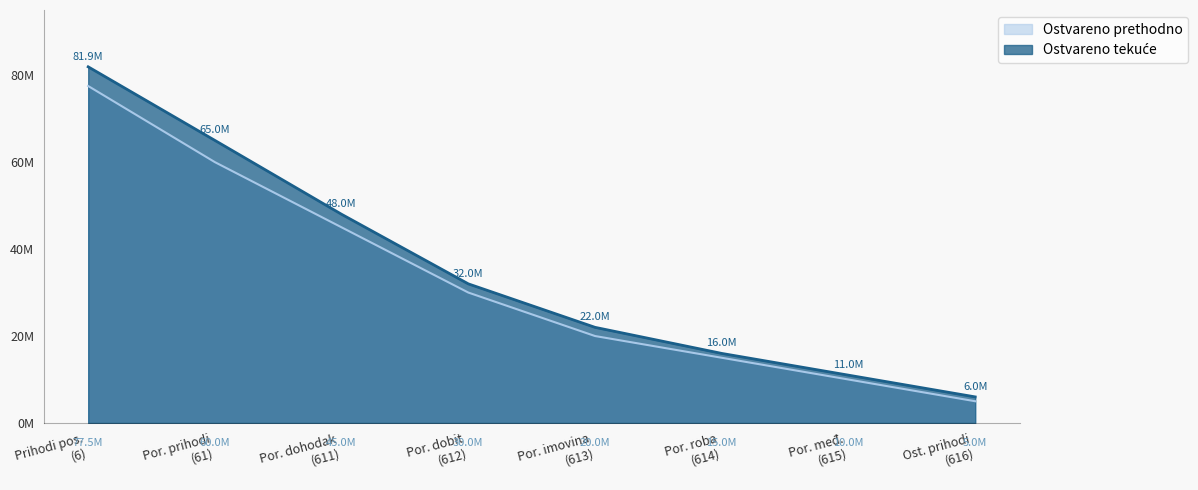

Which label corresponds to the smallest value in the chart?

Ost. prihodi
(616)